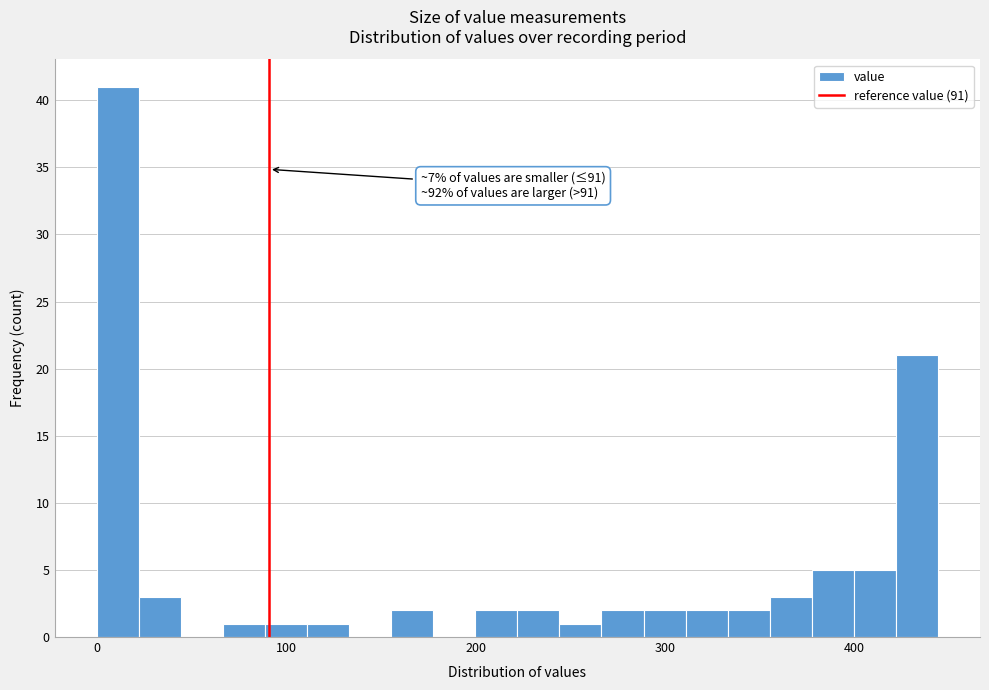

Around what value on the x-axis is the tallest bar? Give the approximate position of its centre, as read against the axis.

10